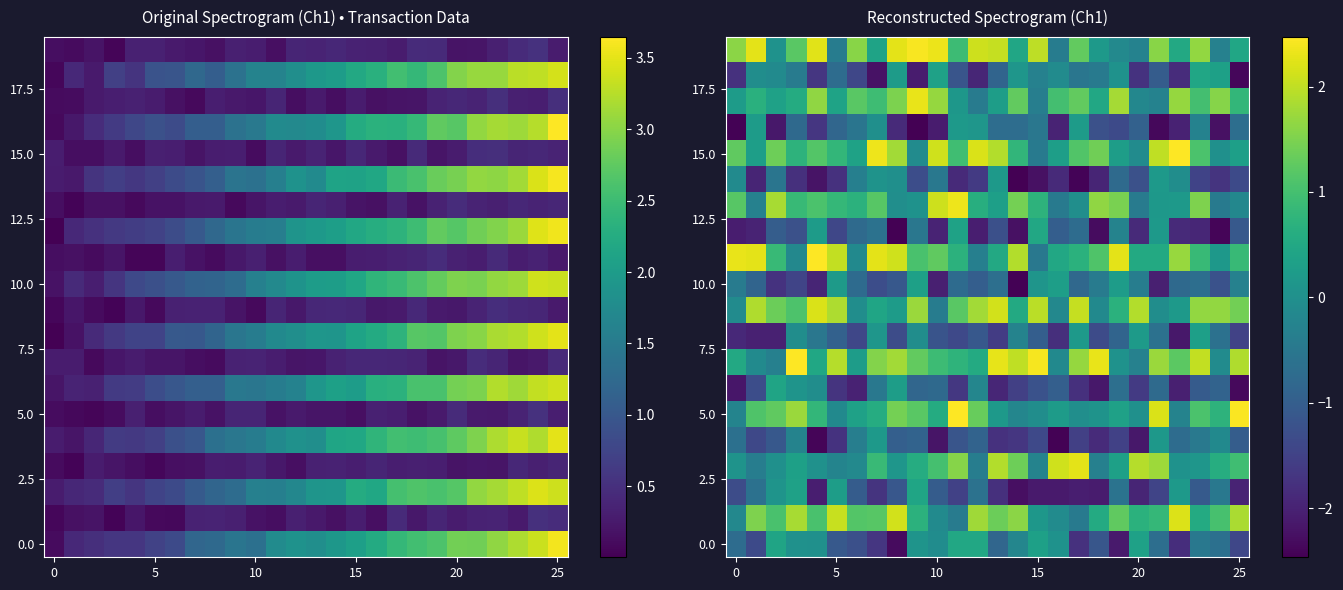

What is the total value across all series at 5?

-0.6